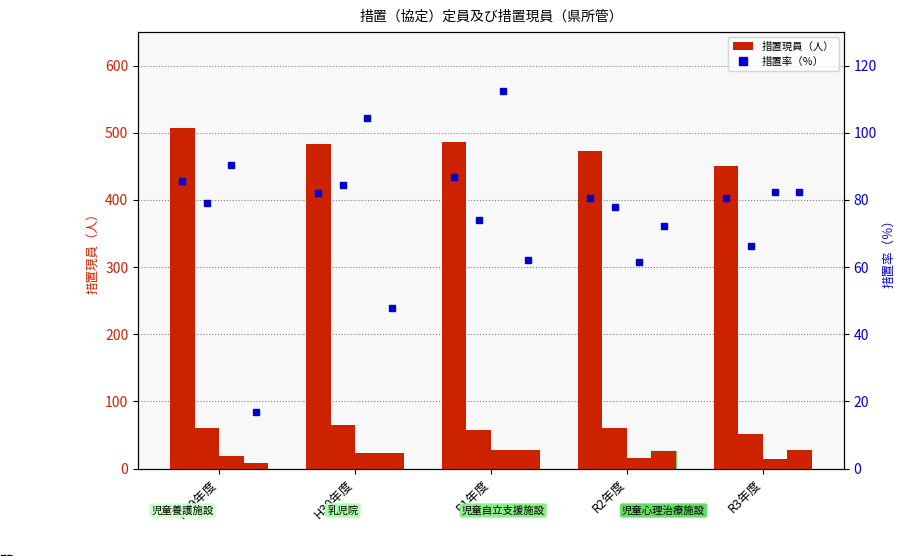

What position from the right is H30年度?

4